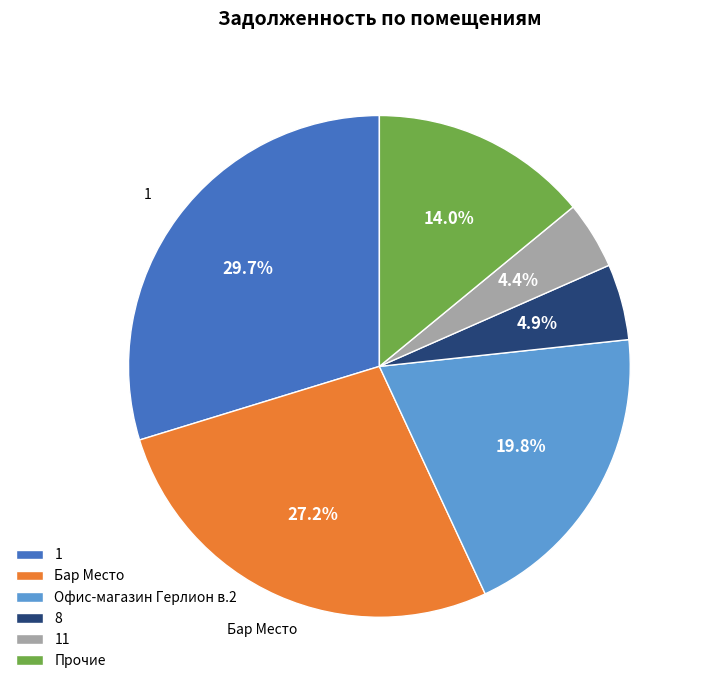

Is there any slice that represents more than half of the pie?

No